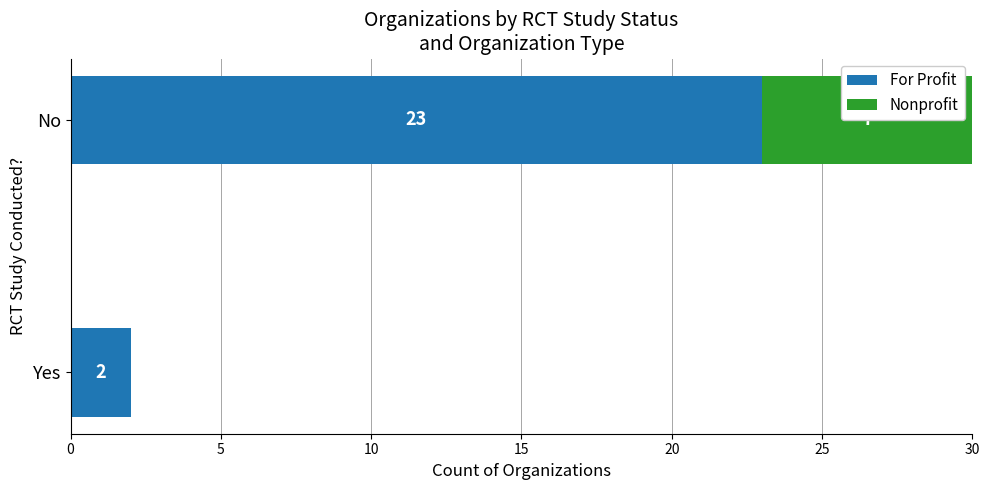

What value does the For Profit series have at No?

23